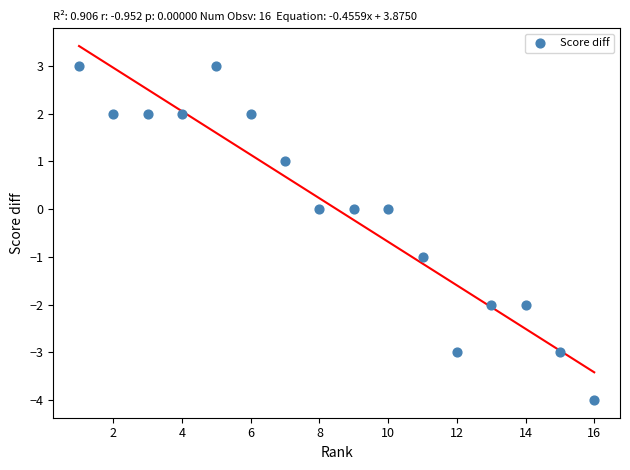

What is the range of Y values (max minus min)?

7